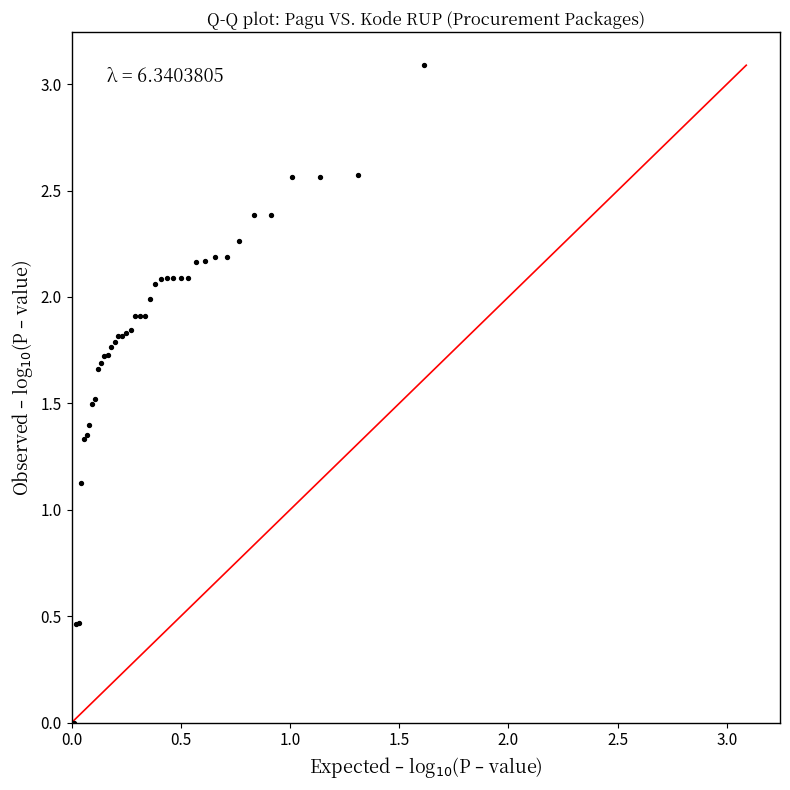

What Y value in the scatter plot is closest to 1?

1.1